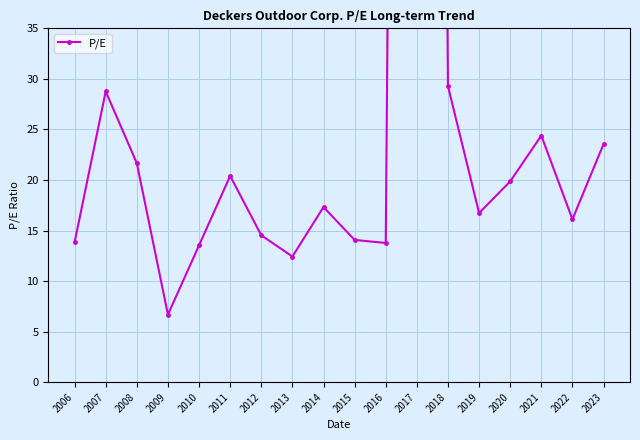

List the labels in order of value, smallest first.

2009, 2013, 2010, 2016, 2006, 2015, 2012, 2022, 2019, 2014, 2020, 2011, 2008, 2023, 2021, 2007, 2018, 2017